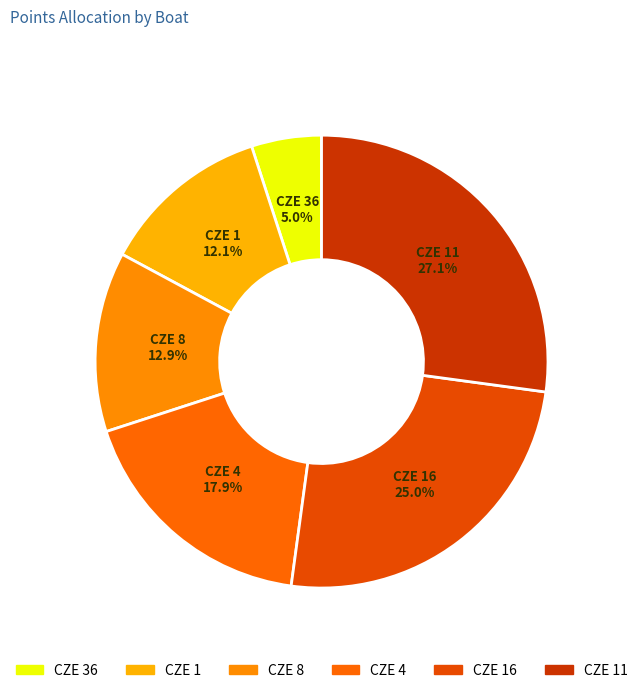

To the nearest percent, what is the average slice percentage?

17%